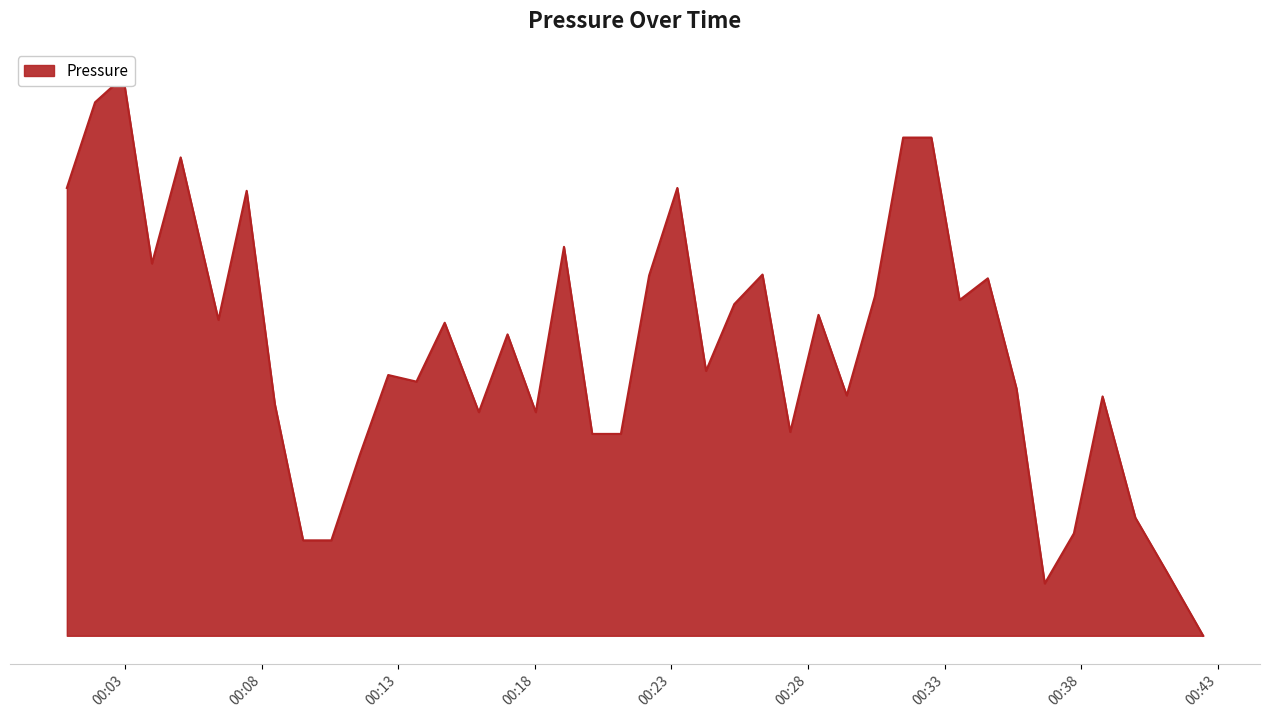

What is the change in value from 2023-01-29T00:02:56 to 2023-01-29T00:17:00?

-8.2